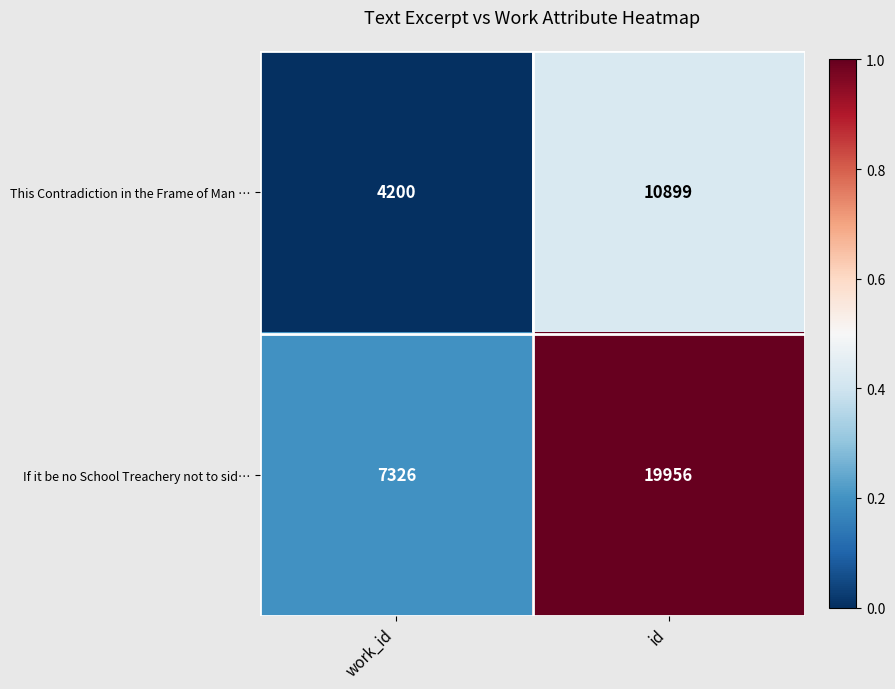

The This Contradiction in the Frame of Man … series shows 10899 at id. True or false?

True